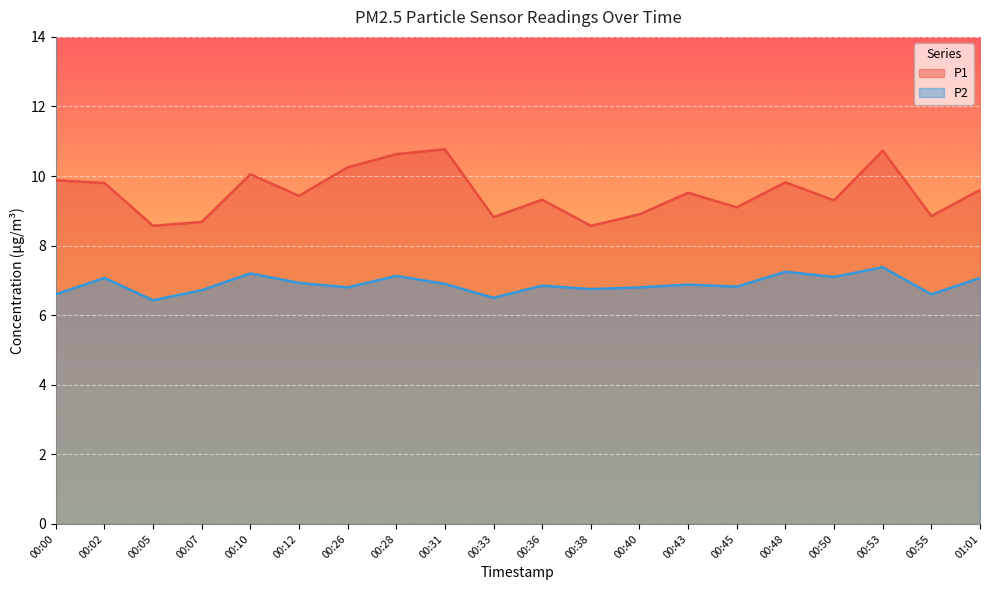

What position from the right is 00:26?

14